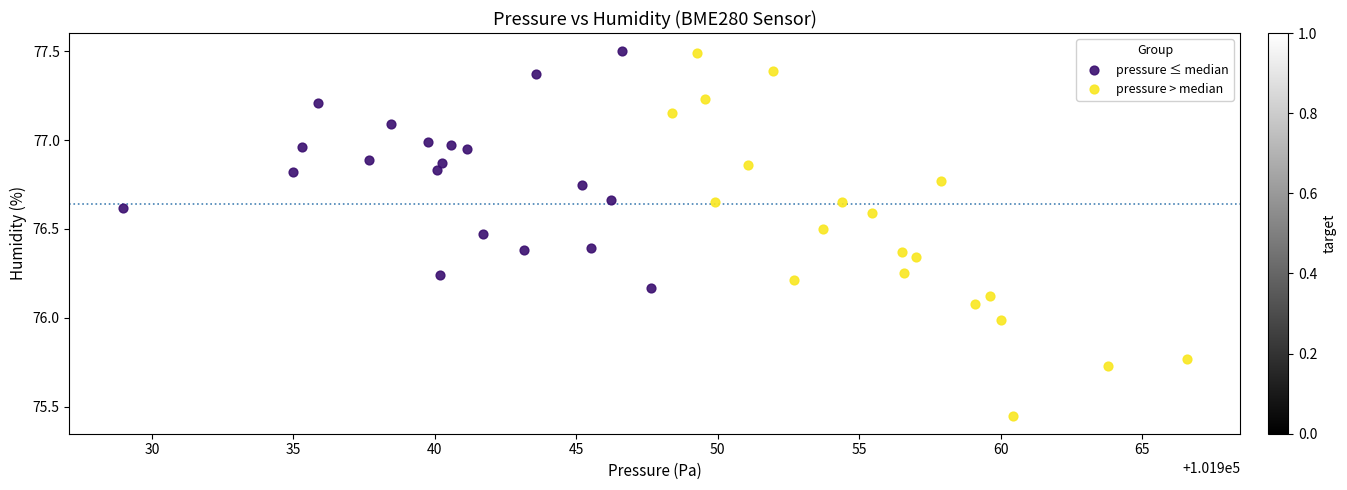

Which series contains the lowest Y value?

pressure > median